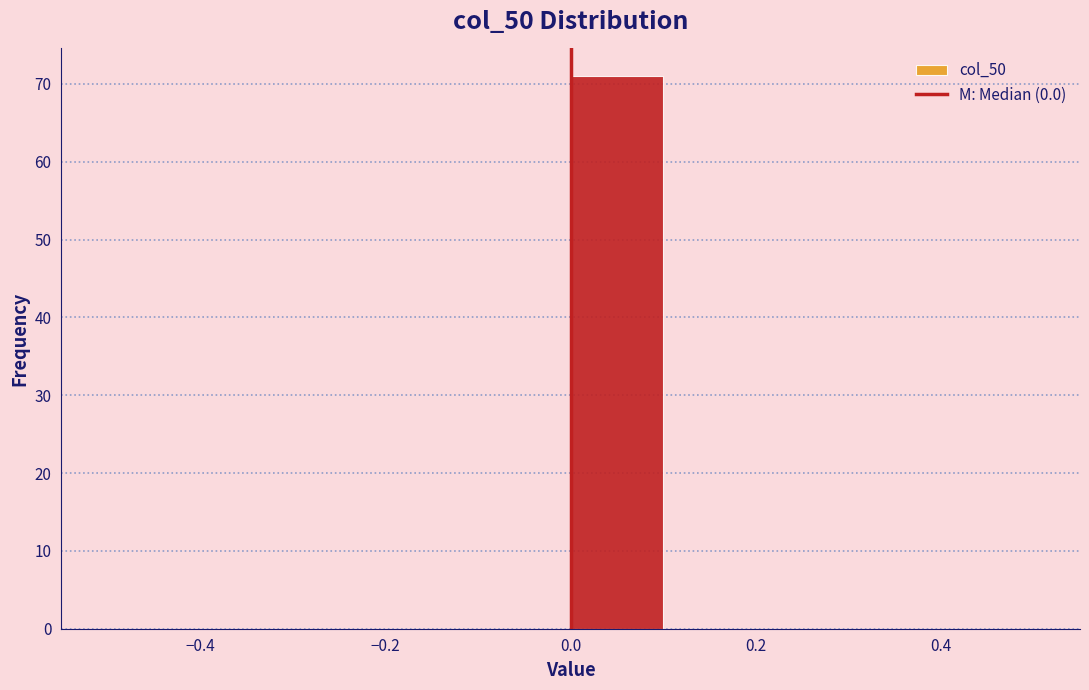

Reading left to right, transcribe this chart: for each bar, give the range it covers on the x-axis and its height. The values are not printed on the chart, so give them approximately, as read against the axis.

-0.5 to -0.4: 0
-0.4 to -0.3: 0
-0.3 to -0.2: 0
-0.2 to -0.1: 0
-0.1 to 0.0: 0
0.0 to 0.1: 71
0.1 to 0.2: 0
0.2 to 0.3: 0
0.3 to 0.4: 0
0.4 to 0.5: 0